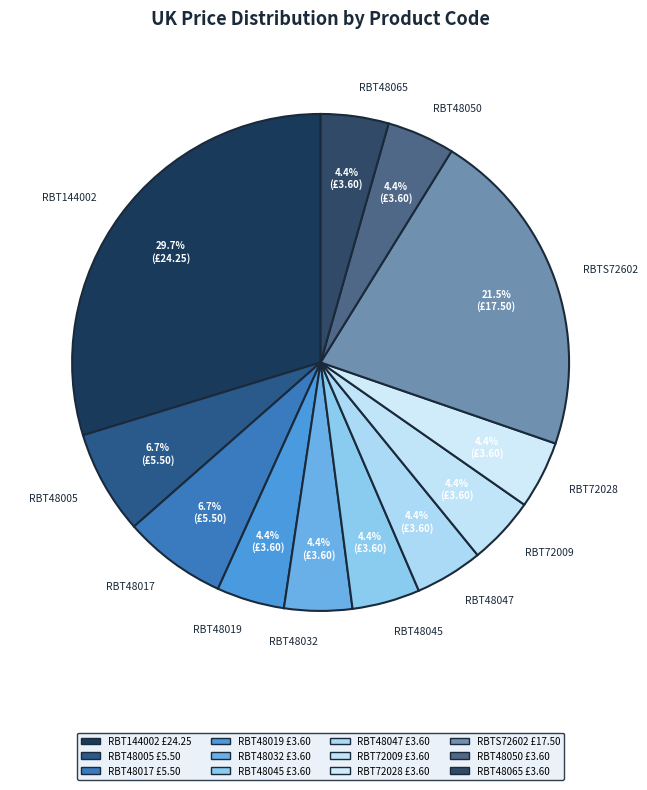

The RBT48050 slice represents 11% of the pie. True or false?

False